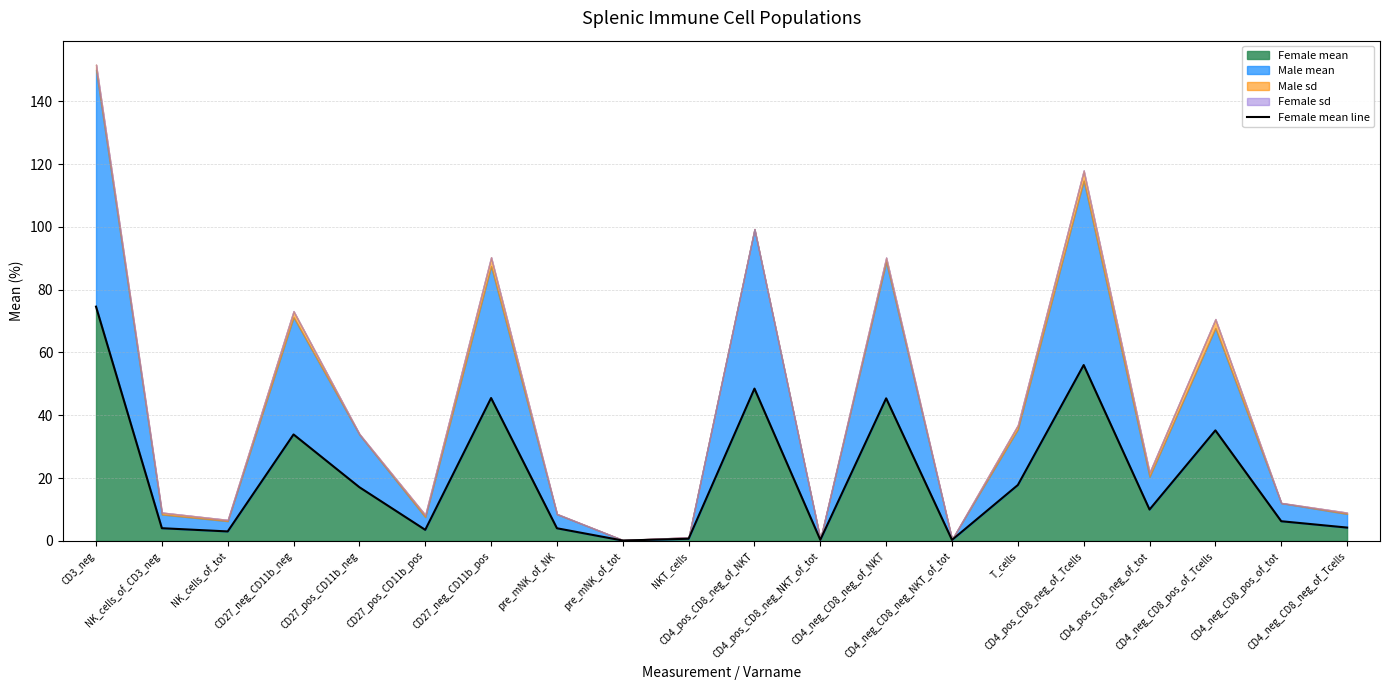

Does the chart have visible grid lines?

Yes